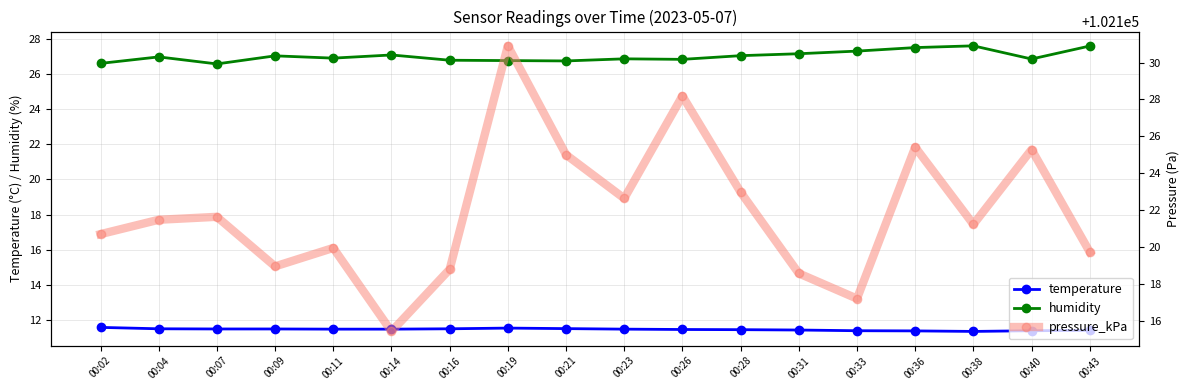

What is the difference between the maximum and minimum values in the temperature series?

0.2